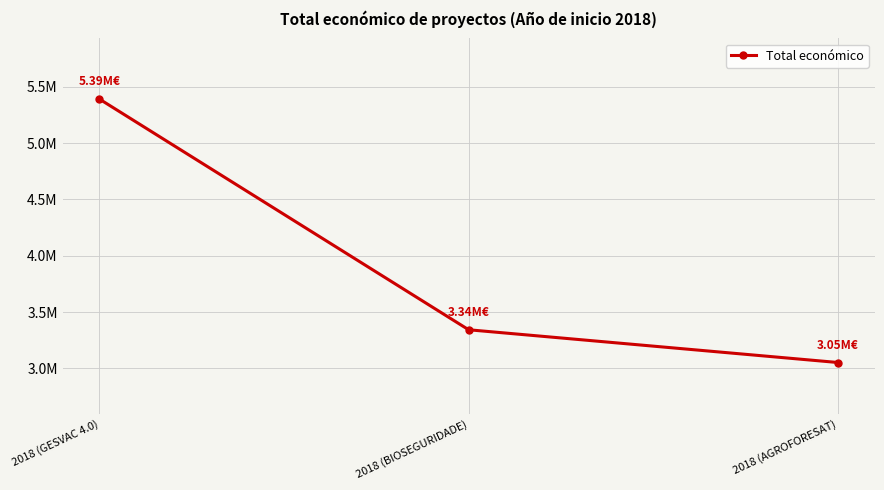

Does the chart have visible grid lines?

Yes